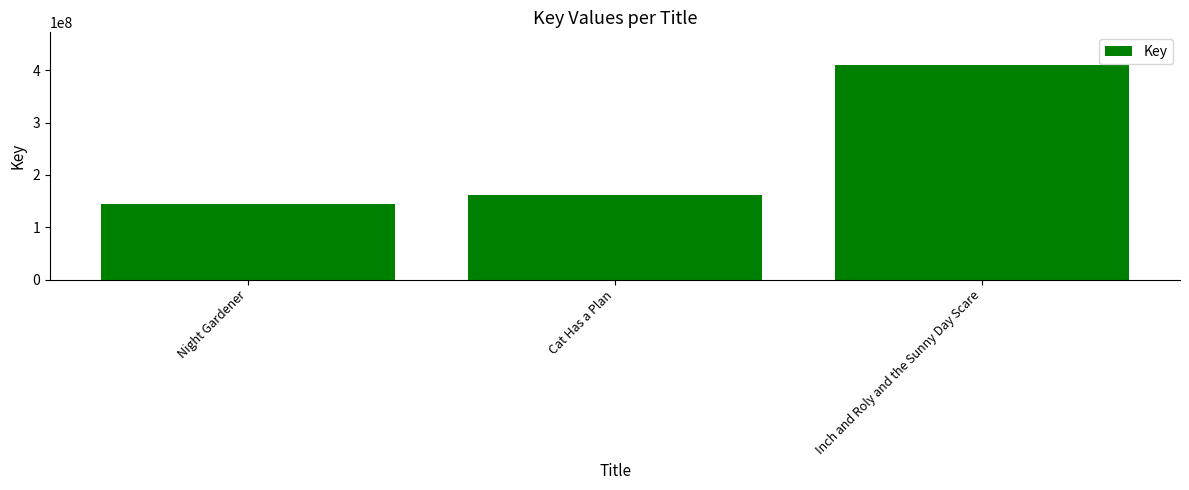

What is the difference between the maximum and minimum values?

267056065